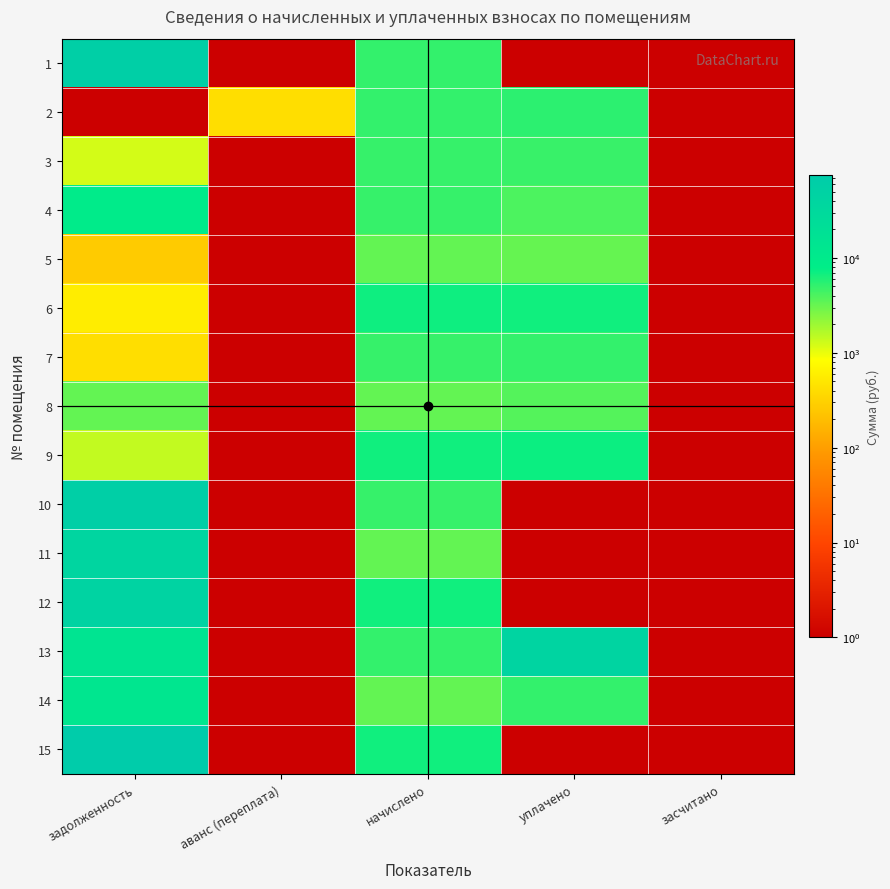

Reading left to right, list all the values displayed in this chart.

1: задолженность=58066.3	аванс (переплата)=1.0	начислено=4987.0	уплачено=1.0	засчитано=1.0
2: задолженность=1.0	аванс (переплата)=412.2	начислено=4947.0	уплачено=5359.2	засчитано=1.0
3: задолженность=1216.2	аванс (переплата)=1.0	начислено=4859.2	уплачено=4817.8	засчитано=1.0
4: задолженность=9396.2	аванс (переплата)=1.0	начислено=4883.2	уплачено=4000.3	засчитано=1.0
5: задолженность=271.1	аванс (переплата)=1.0	начислено=3252.7	уплачено=3225.1	засчитано=1.0
6: задолженность=571.8	аванс (переплата)=1.0	начислено=6857.2	уплачено=6798.8	засчитано=1.0
7: задолженность=408.9	аванс (переплата)=1.0	начислено=4907.0	уплачено=4948.8	засчитано=1.0
8: задолженность=3298.3	аванс (переплата)=1.0	начислено=3260.8	уплачено=3721.0	засчитано=1.0
9: задолженность=1424.4	аванс (переплата)=1.0	начислено=6705.2	уплачено=7069.5	засчитано=1.0
10: задолженность=56949.7	аванс (переплата)=1.0	начислено=4891.1	уплачено=1.0	засчитано=1.0
11: задолженность=38059.5	аванс (переплата)=1.0	начислено=3268.7	уплачено=1.0	засчитано=1.0
12: задолженность=44416.5	аванс (переплата)=1.0	начислено=6753.2	уплачено=1.0	засчитано=1.0
13: задолженность=14438.8	аванс (переплата)=1.0	начислено=4939.1	уплачено=41716.2	засчитано=1.0
14: задолженность=13099.0	аванс (переплата)=1.0	начислено=3260.8	уплачено=5000.0	засчитано=1.0
15: задолженность=74661.0	аванс (переплата)=1.0	начислено=6817.2	уплачено=1.0	засчитано=1.0